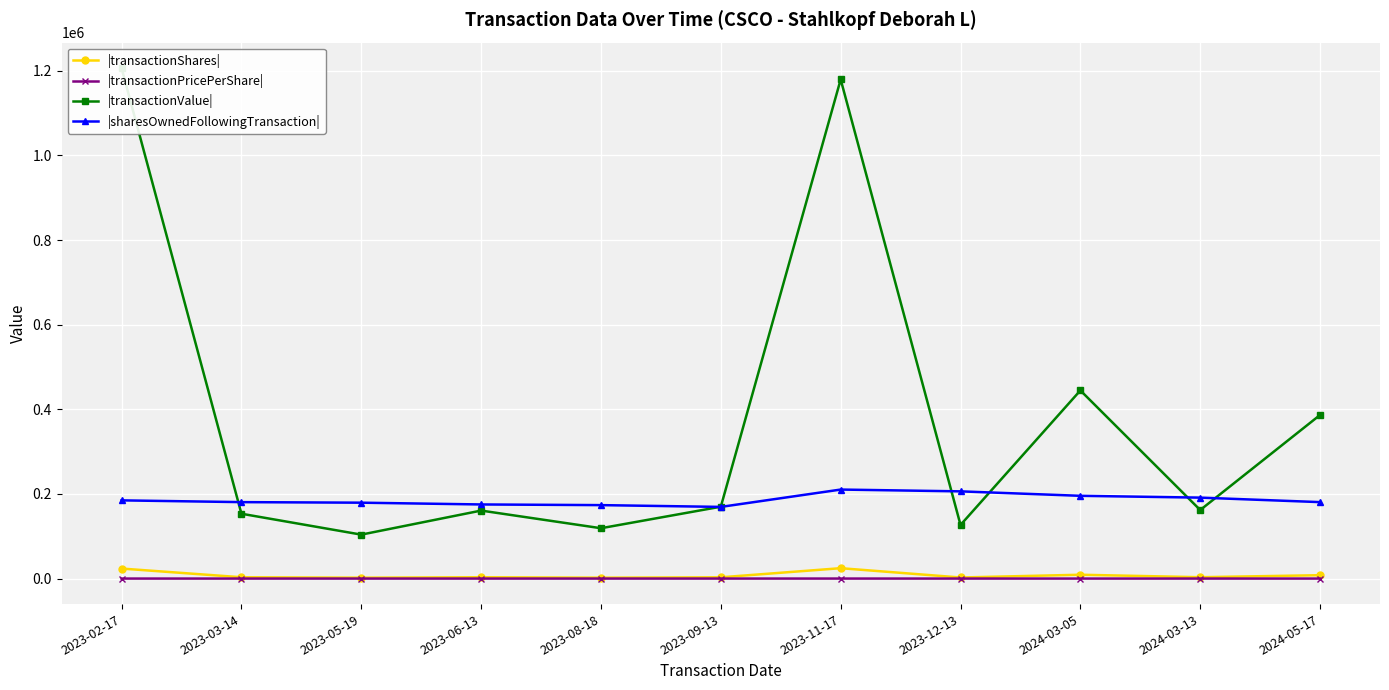

What is the average value of the |transactionValue| series?

382983.4